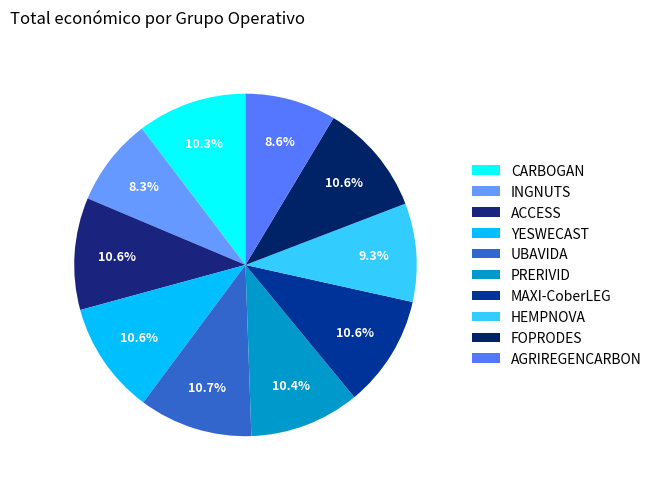

What is the largest slice in the pie chart?

UBAVIDA